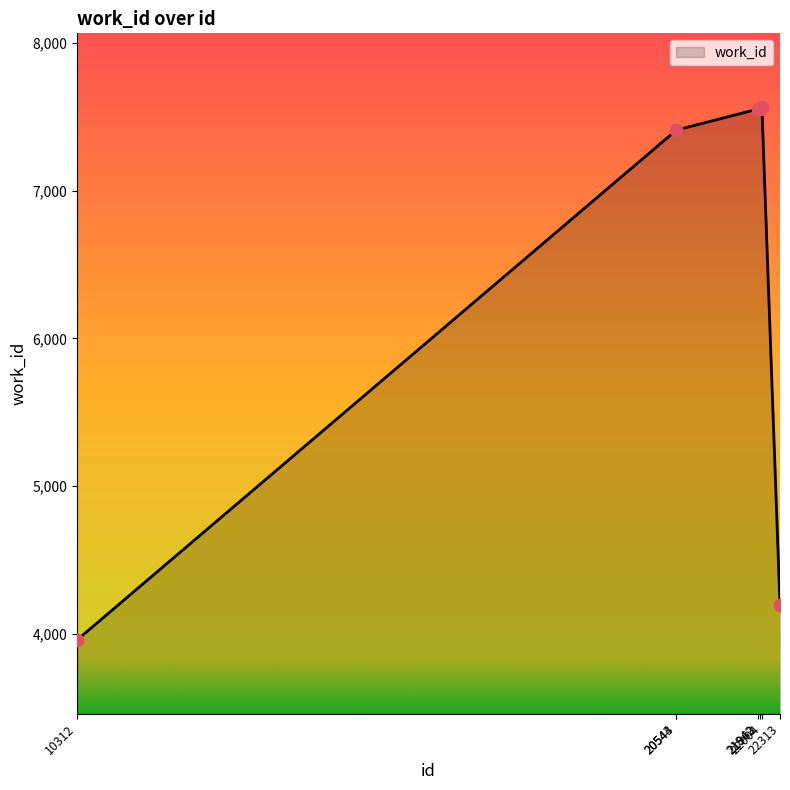

Between 22004 and 20544, which is larger?

22004